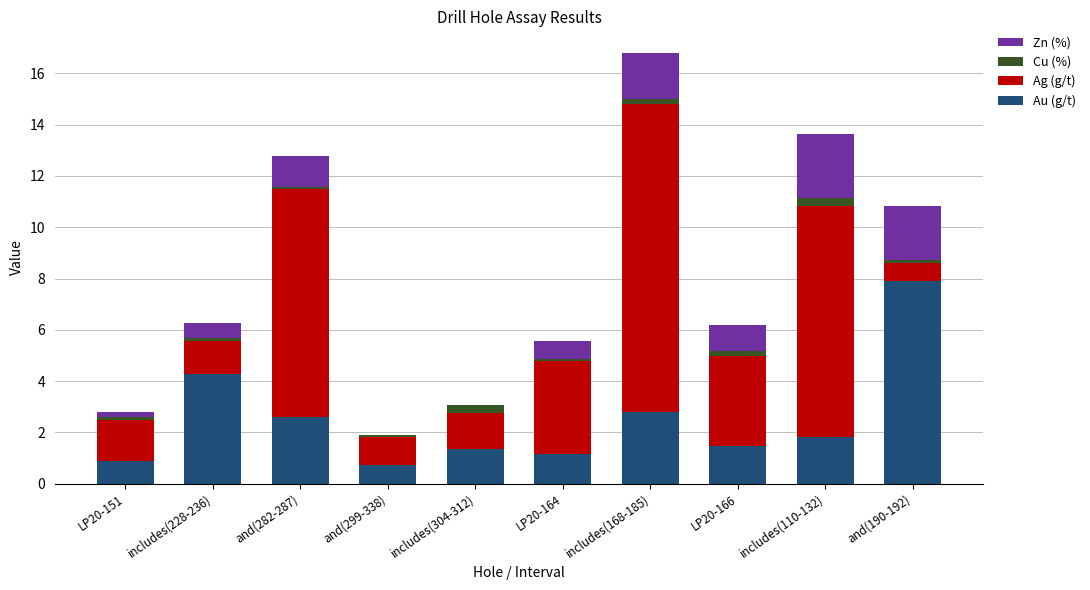

What is the maximum value for Au (g/t)?

7.9